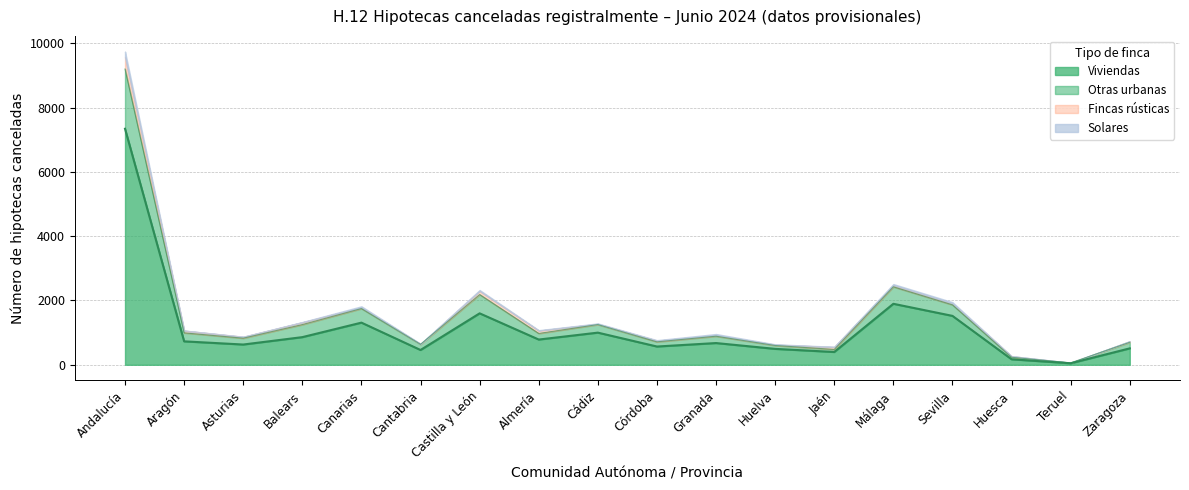

True or false: Otras urbanas has more than 0 interior local peaks.

True